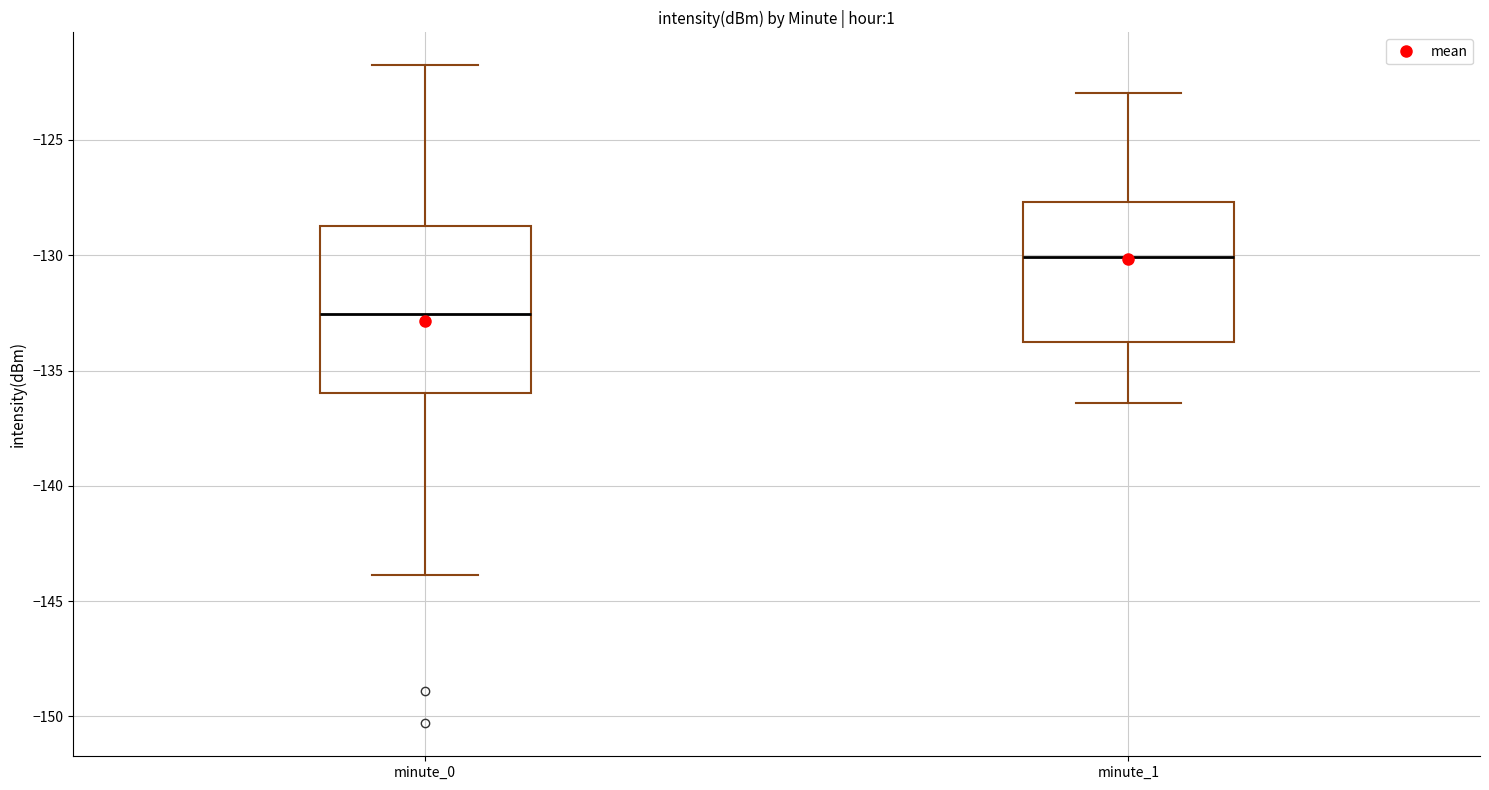

Where does the lower whisker of the box for minute_0 end on the y-axis? The values are not printed on the chart, so give them approximately, as read against the axis.

-144.0